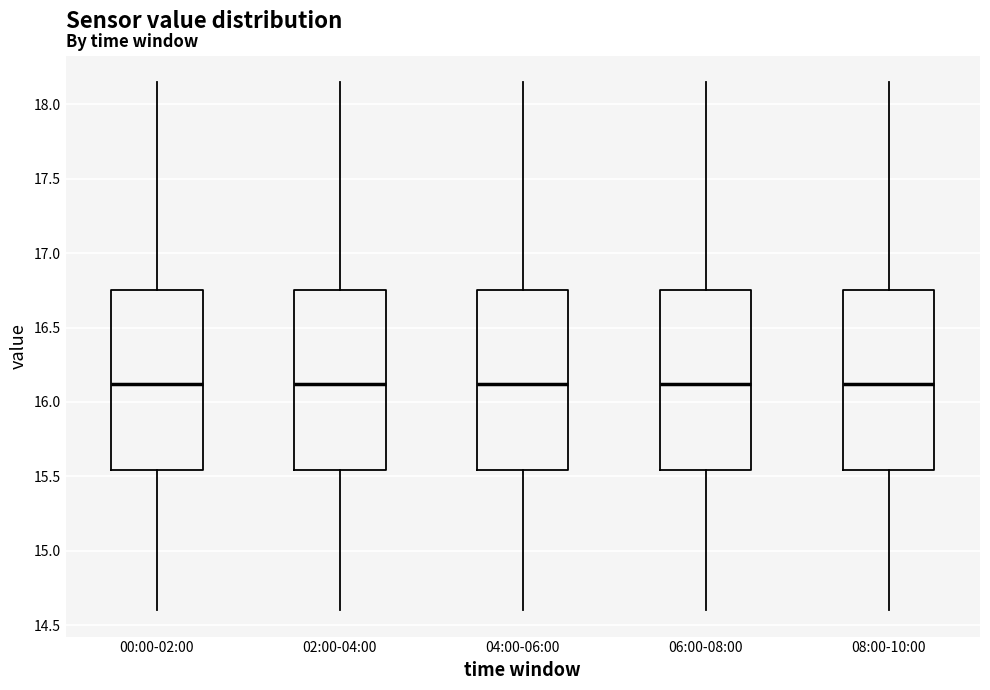

Reading left to right, transcribe this box plot: for each box, give where its median line is, the range the box spans, and where its two whiskers end, as read against the y-axis. The values are not printed on the chart, so give them approximately, as read against the axis.

00:00-02:00: median 16.10, box 15.55 to 16.75, whiskers 14.60 to 18.15
02:00-04:00: median 16.10, box 15.55 to 16.75, whiskers 14.60 to 18.15
04:00-06:00: median 16.10, box 15.55 to 16.75, whiskers 14.60 to 18.15
06:00-08:00: median 16.10, box 15.55 to 16.75, whiskers 14.60 to 18.15
08:00-10:00: median 16.10, box 15.55 to 16.75, whiskers 14.60 to 18.15